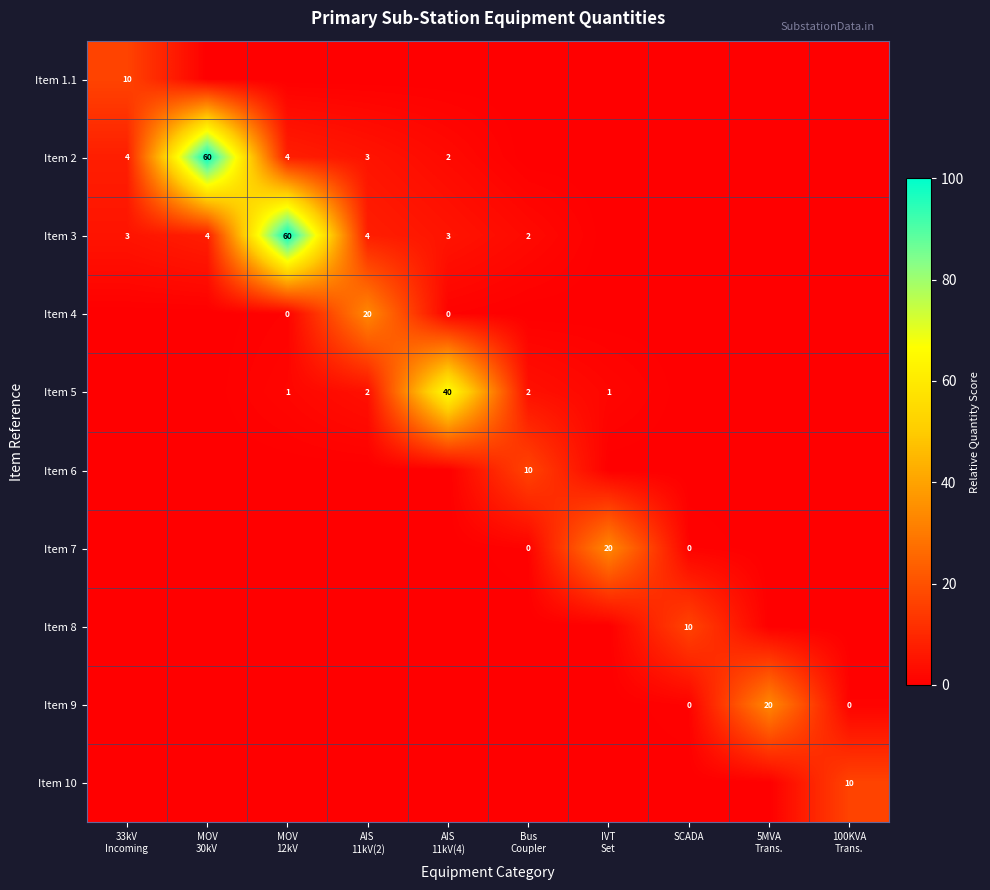

Which series has the largest total across all categories?

Item 3